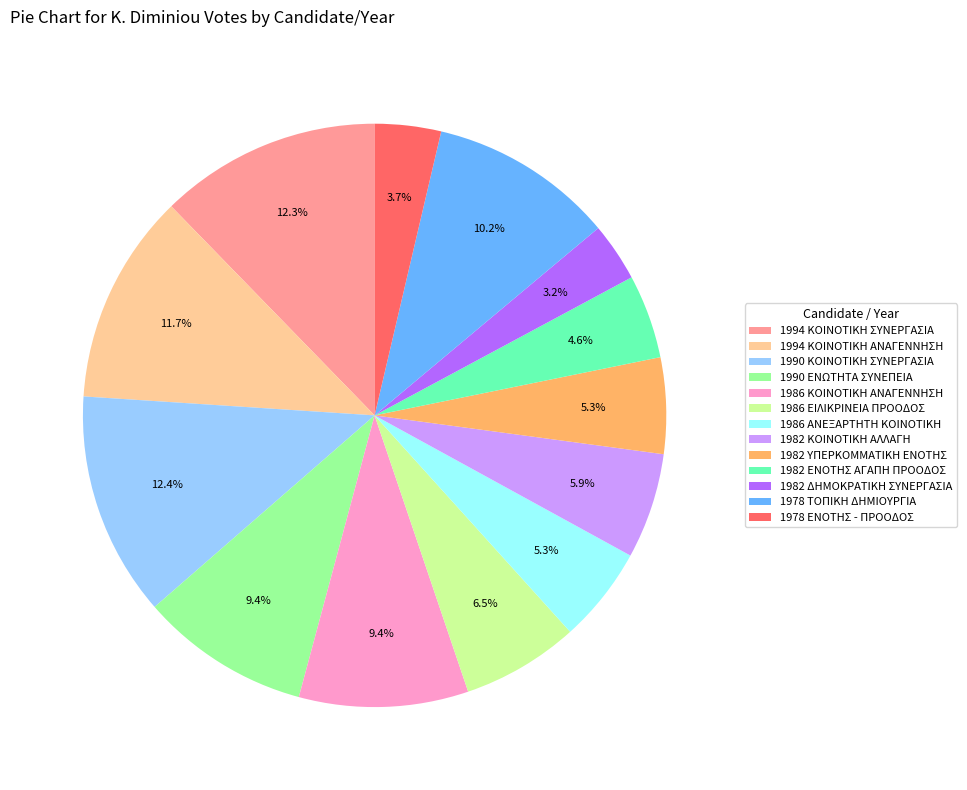

What is the ratio of the value at 1982 ΚΟΙΝΟΤΙΚΗ ΑΛΛΑΓΗ to the value at 1986 ΑΝΕΞΑΡΤΗΤΗ ΚΟΙΝΟΤΙΚΗ?

1.1